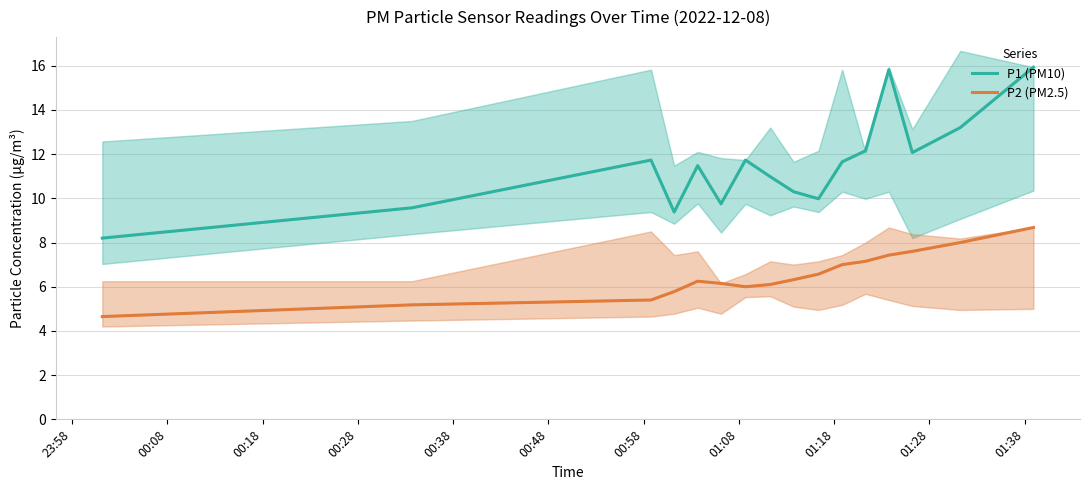

How many values in the P2 (PM2.5) series are below 6?

4